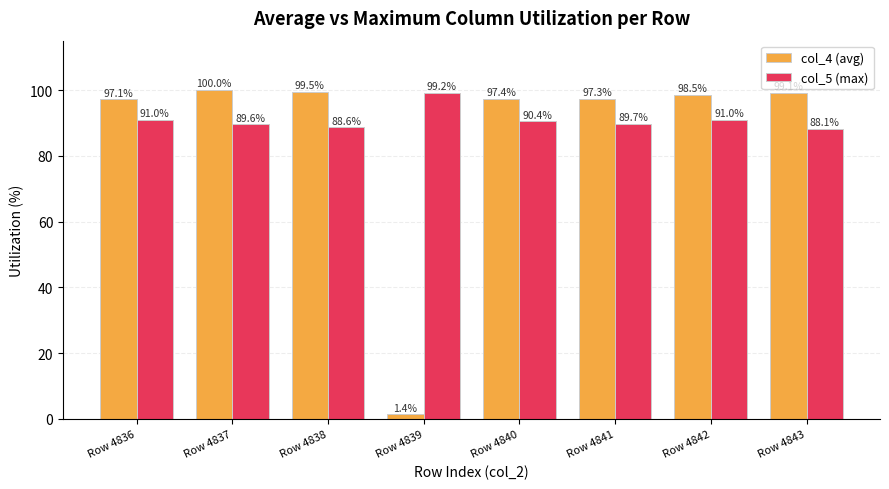

Reading left to right, extract all data points from this chart.

col_4 (avg): Row 4836=97.1	Row 4837=100.0	Row 4838=99.5	Row 4839=1.4	Row 4840=97.4	Row 4841=97.3	Row 4842=98.5	Row 4843=99.1
col_5 (max): Row 4836=91.0	Row 4837=89.6	Row 4838=88.6	Row 4839=99.2	Row 4840=90.4	Row 4841=89.7	Row 4842=91.0	Row 4843=88.1